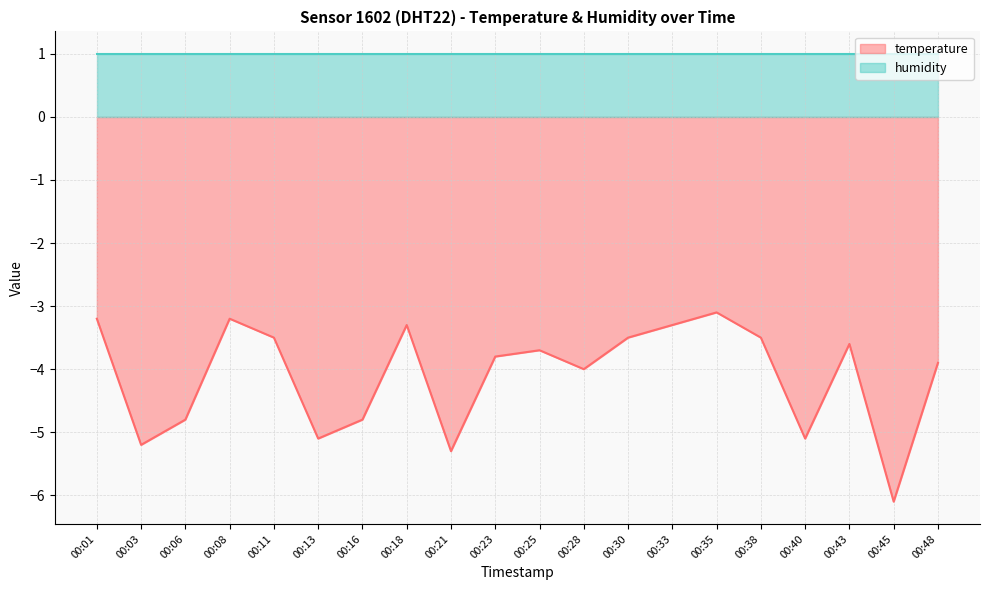

Where is the first local maximum?

00:08